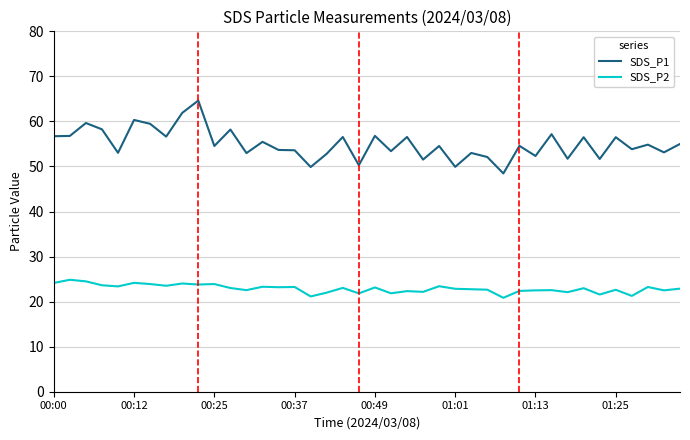

True or false: SDS_P1 and SDS_P2 intersect in this chart.

False